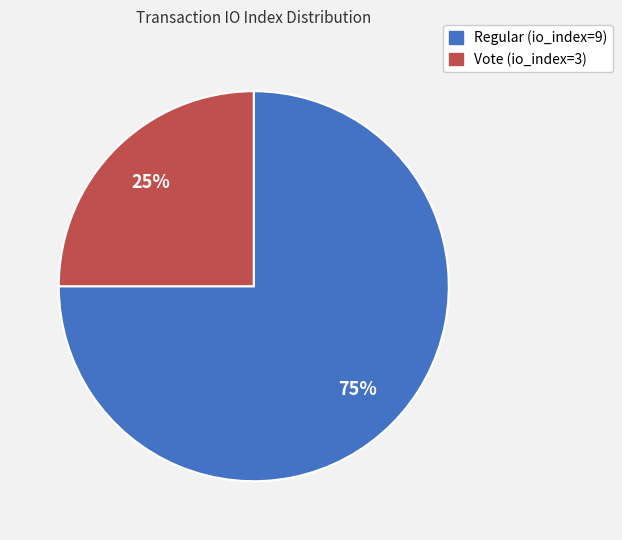

How many segments does this pie chart have?

2